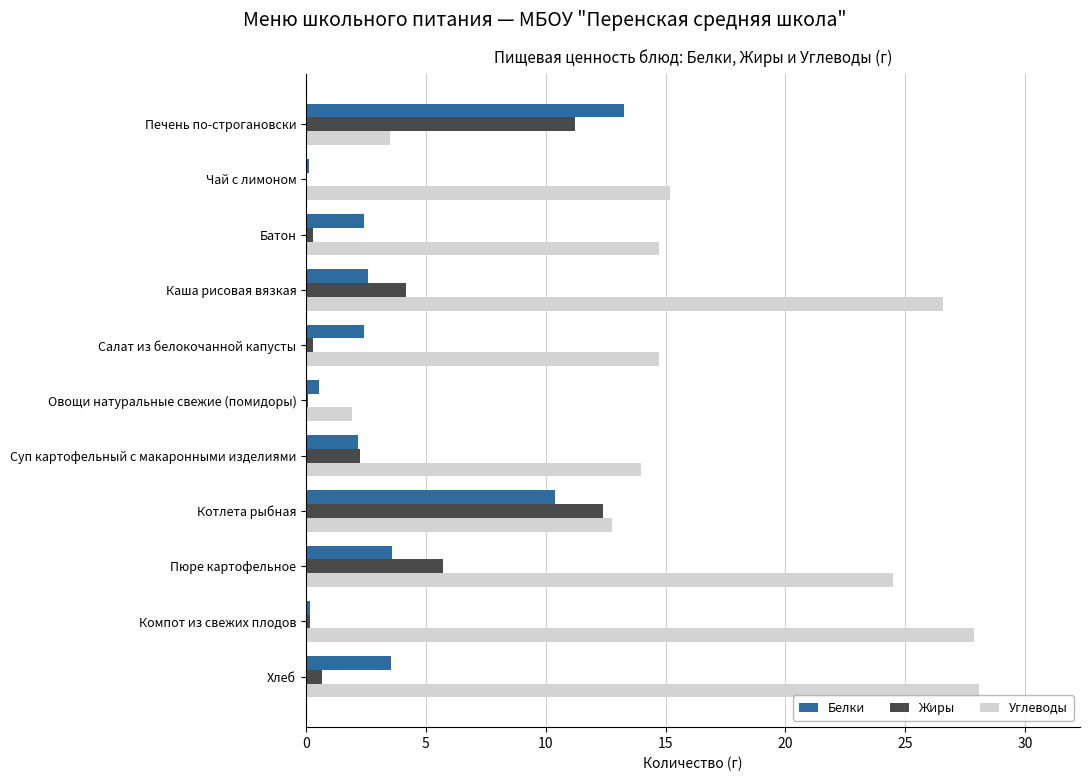

Between Овощи натуральные свежие (помидоры) and Компот из свежих плодов, which series saw the biggest shift?

Углеводы